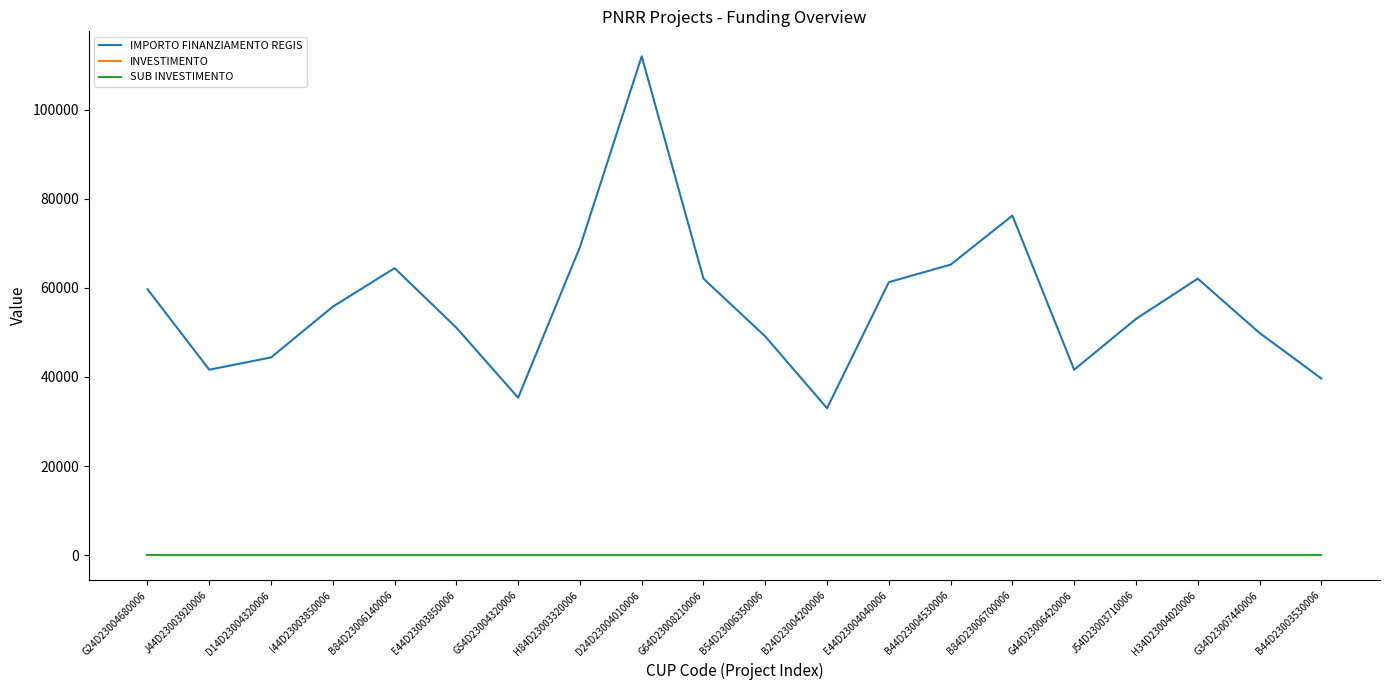

True or false: SUB INVESTIMENTO has a value of 0.4 at B44D23003530006.

False